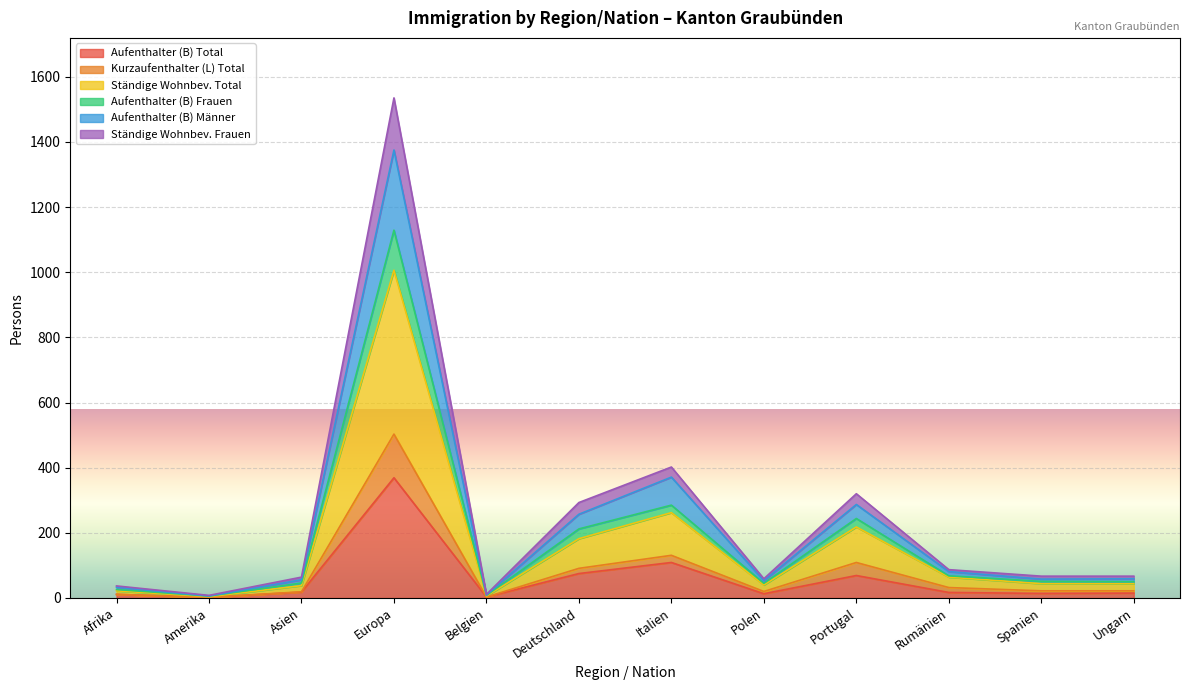

At which category is the sum across all series the highest?

Europa